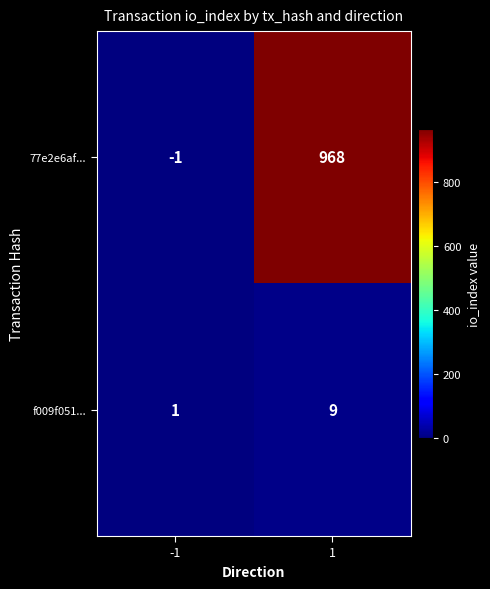

Rank the series by their maximum value, from lowest to highest.

f009f051..., 77e2e6af...